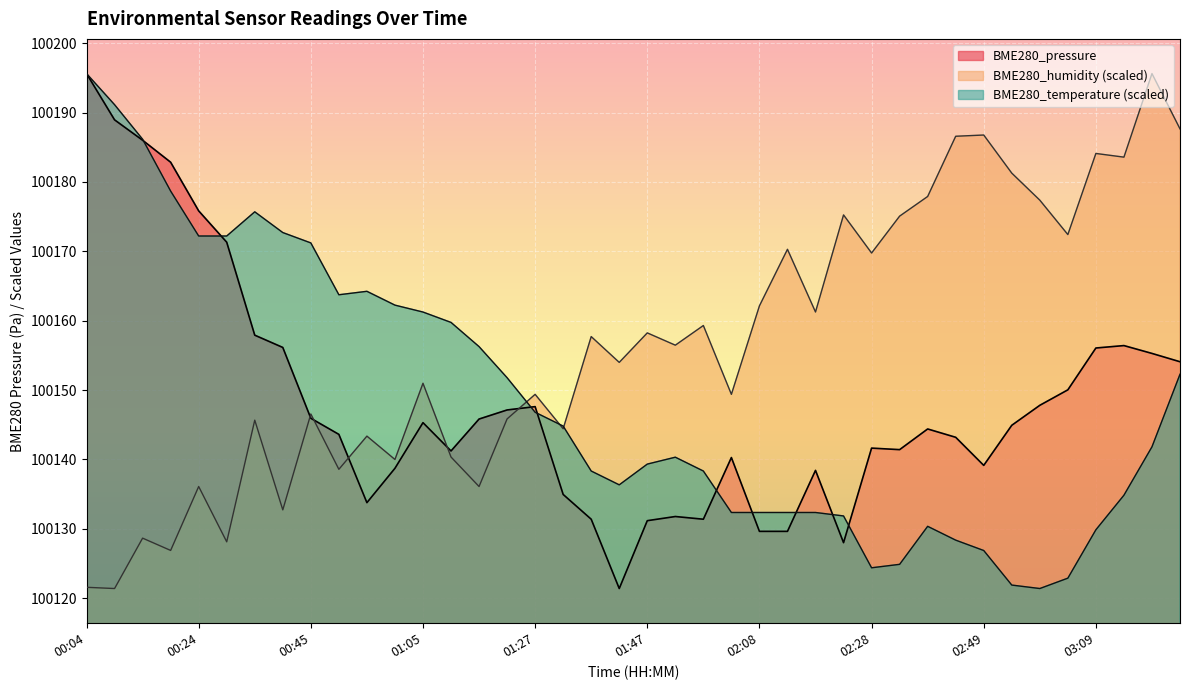

What is the label of the 26th point from the left?

02:13